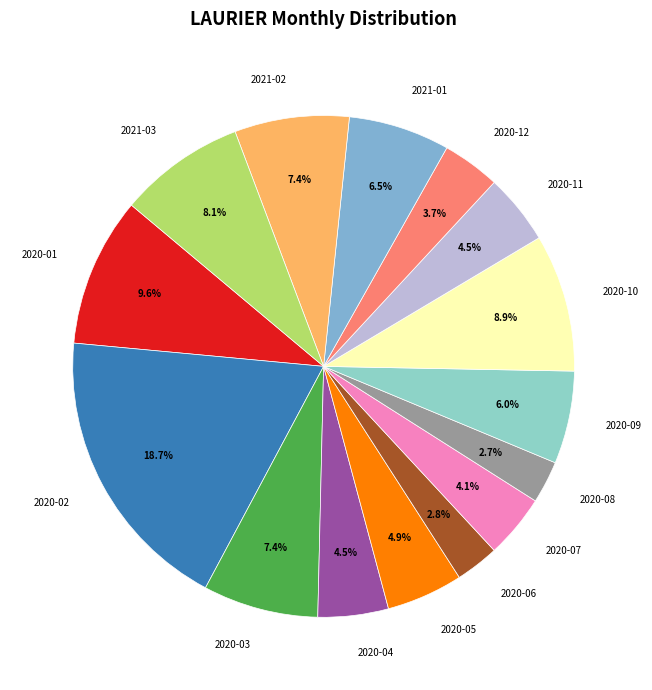

How many segments does this pie chart have?

15